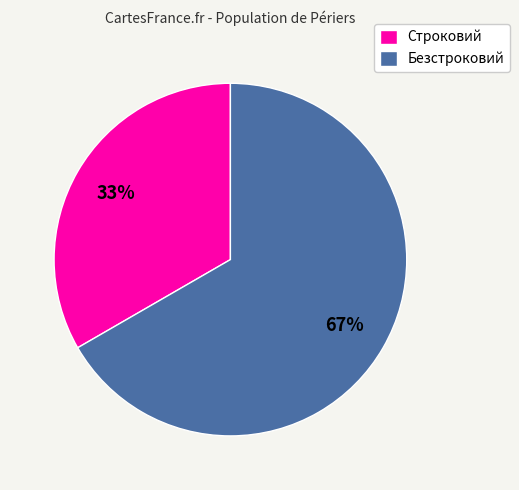

Is there a majority slice in this chart?

Yes